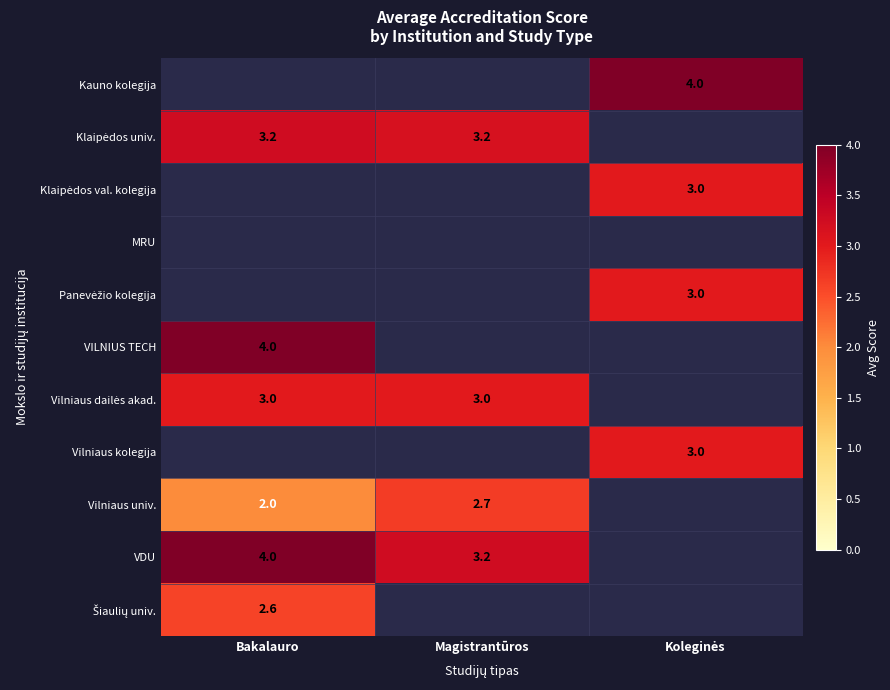

The value of VDU at Bakalauro is 6.6. True or false?

False